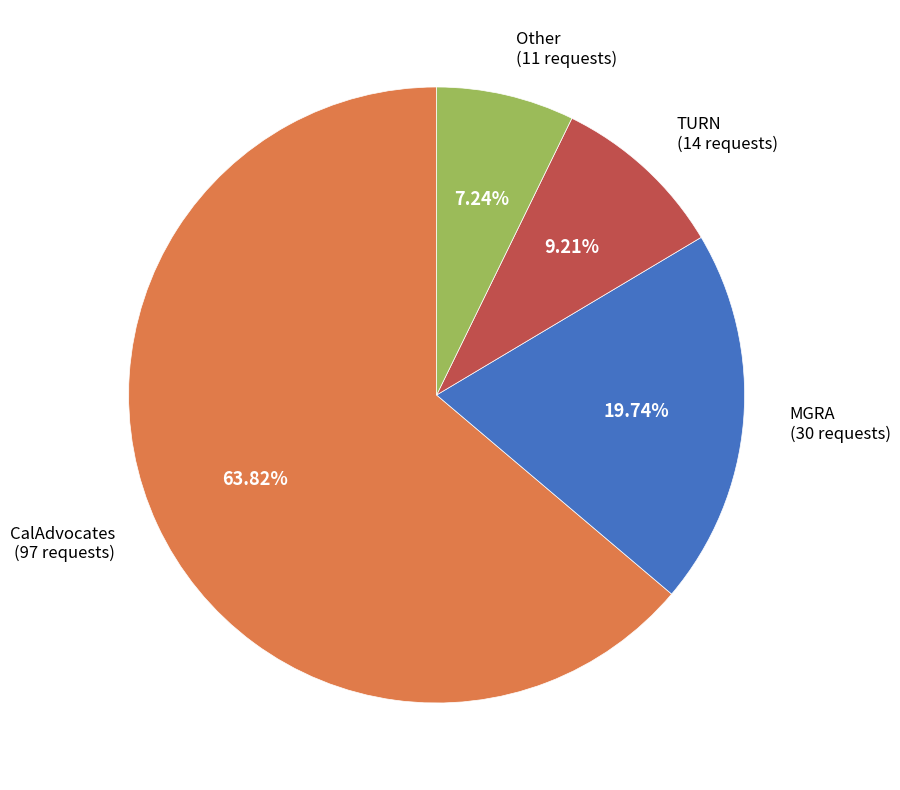

Is there a majority slice in this chart?

Yes